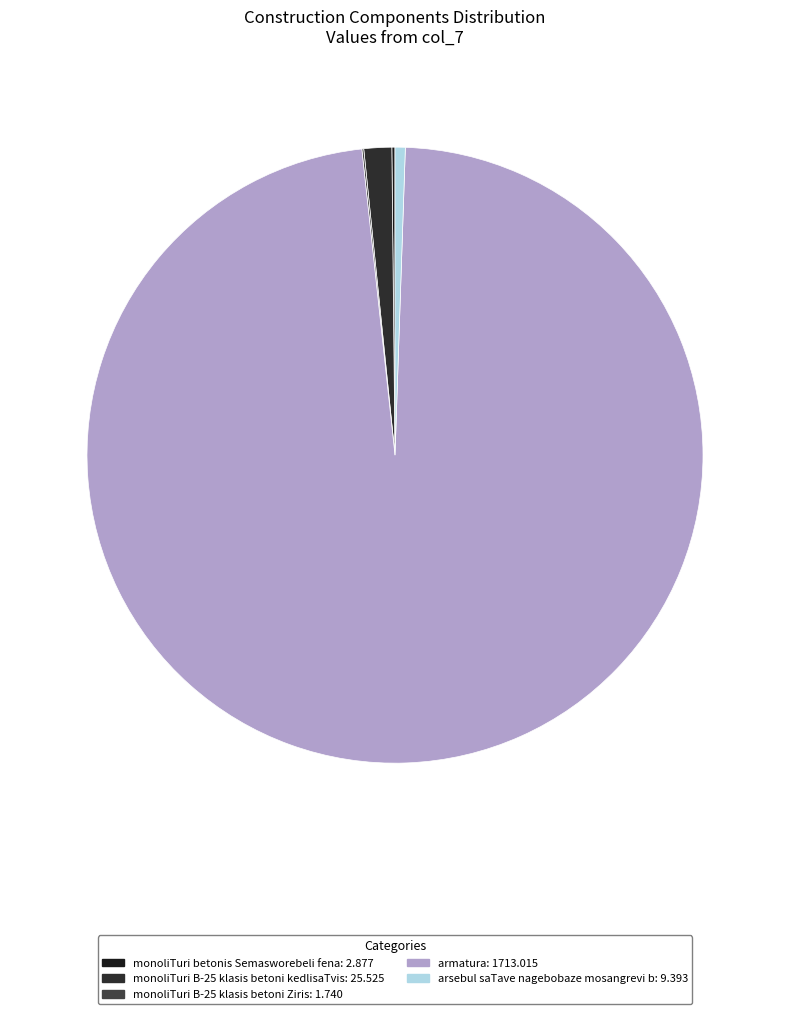

To the nearest percent, what is the average slice percentage?

20%